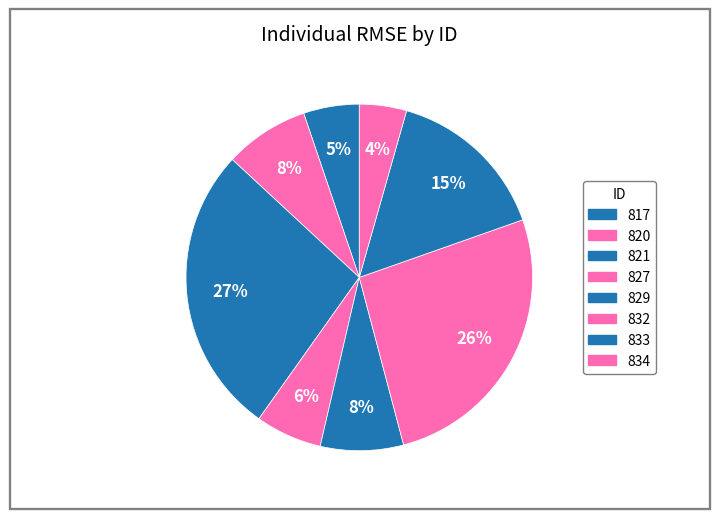

Which has a higher value, 820 or 832?

832